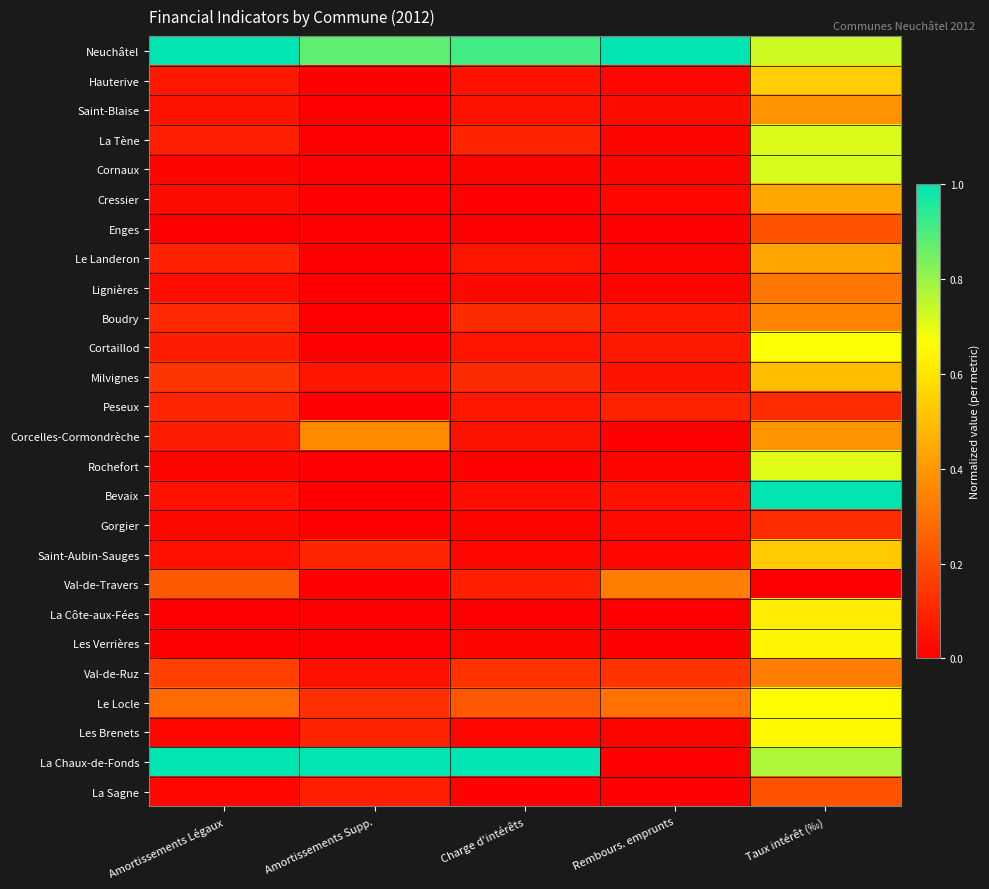

How many categories are shown in the chart?

5